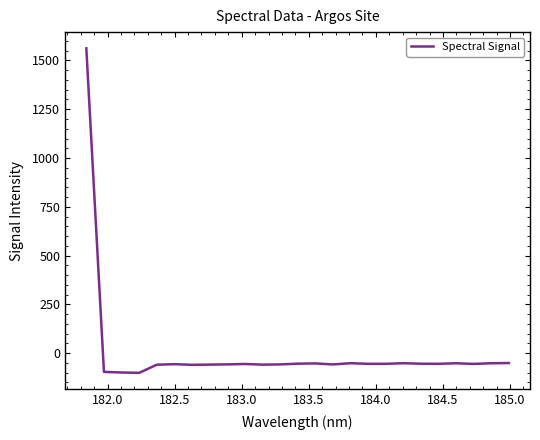

What is the difference between the maximum and minimum values?

1663.5